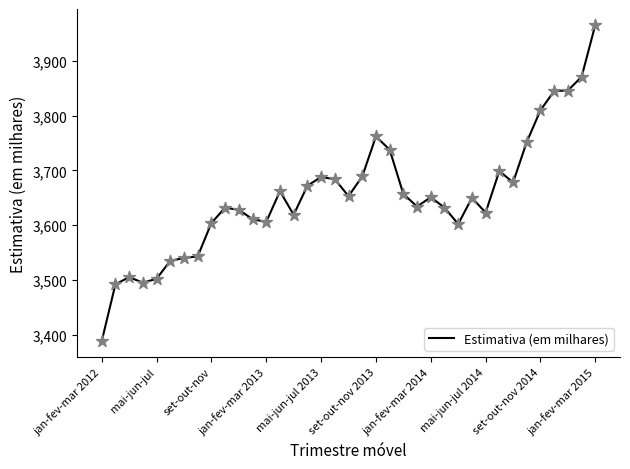

What is the maximum value shown in the chart?

3966